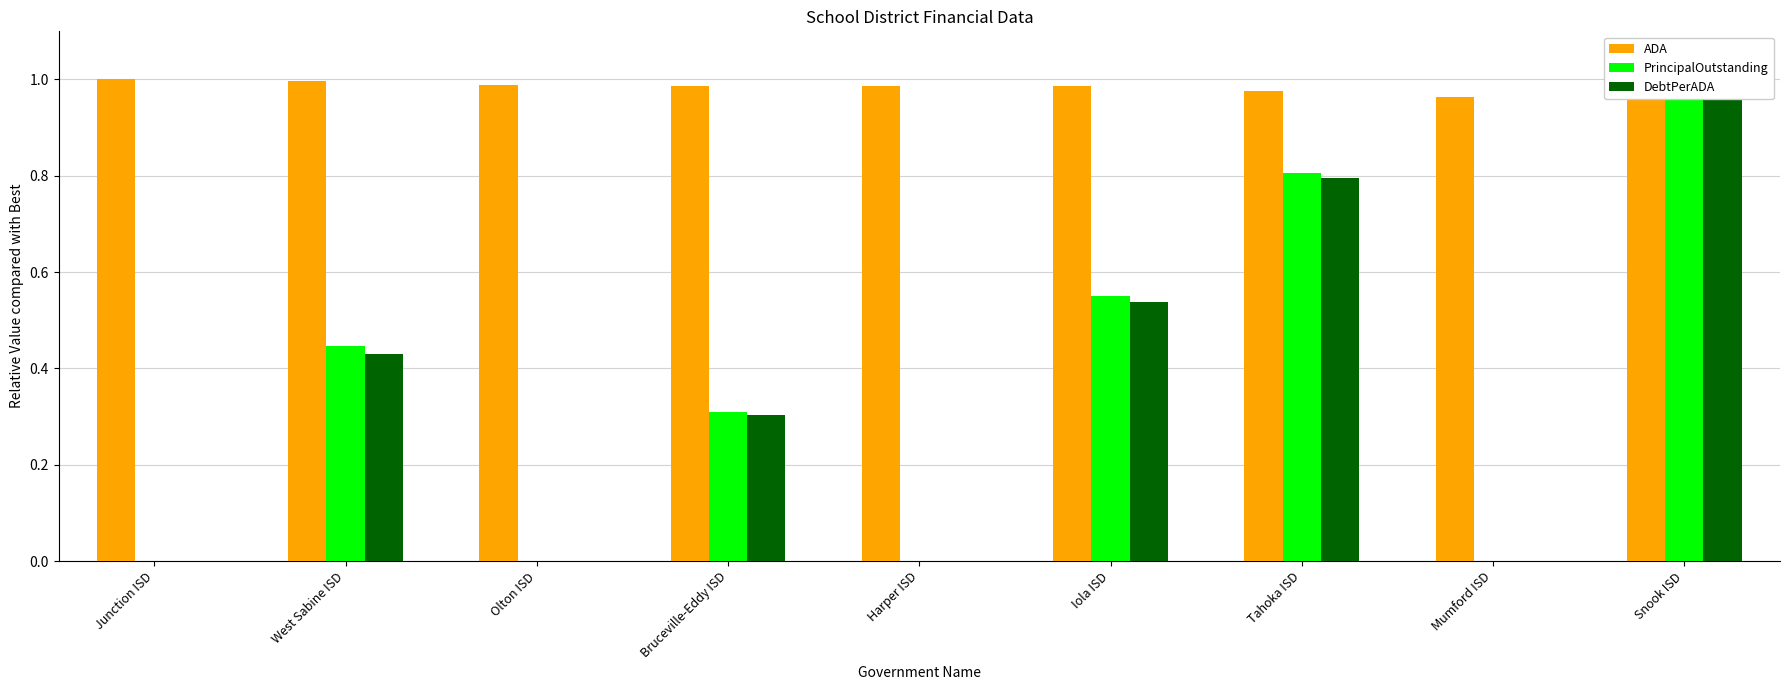

Reading left to right, what are all the values shown in this chart?

ADA: Junction ISD=1.0	West Sabine ISD=1.0	Olton ISD=1.0	Bruceville-Eddy ISD=1.0	Harper ISD=1.0	Iola ISD=1.0	Tahoka ISD=1.0	Mumford ISD=1.0	Snook ISD=1.0
PrincipalOutstanding: Junction ISD=0.0	West Sabine ISD=0.4	Olton ISD=0.0	Bruceville-Eddy ISD=0.3	Harper ISD=0.0	Iola ISD=0.5	Tahoka ISD=0.8	Mumford ISD=0.0	Snook ISD=1.0
DebtPerADA: Junction ISD=0.0	West Sabine ISD=0.4	Olton ISD=0.0	Bruceville-Eddy ISD=0.3	Harper ISD=0.0	Iola ISD=0.5	Tahoka ISD=0.8	Mumford ISD=0.0	Snook ISD=1.0